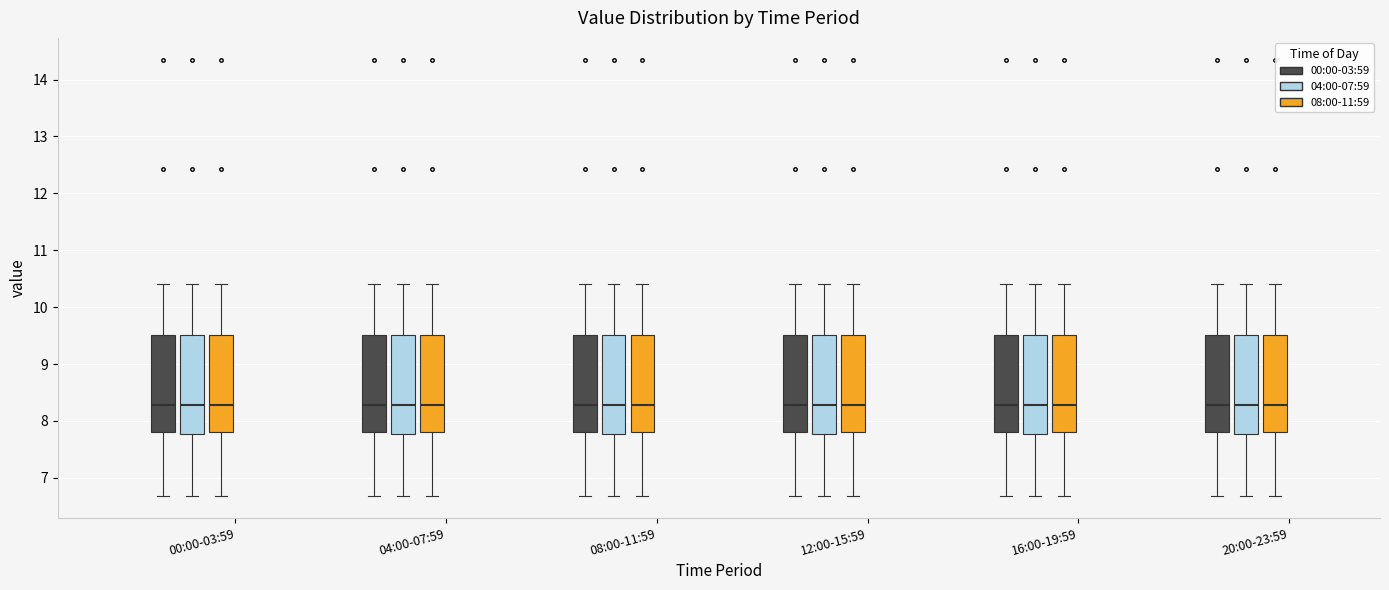

Where is the upper edge of the box for 12:00-15:59 (00:00-03:59) on the y-axis? The values are not printed on the chart, so give them approximately, as read against the axis.

9.5